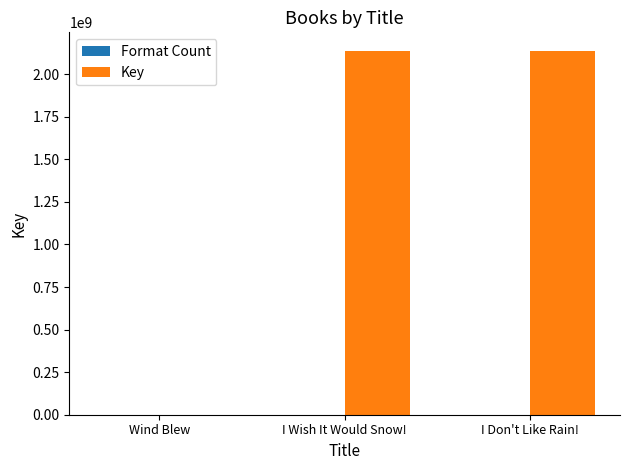

Between Wind Blew and I Wish It Would Snow!, which series saw the biggest shift?

Key